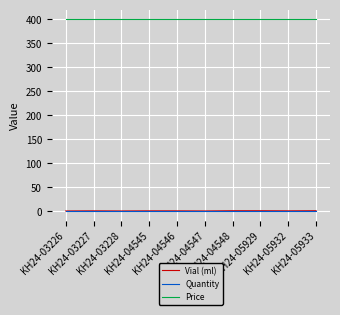

Which series has the largest total across all categories?

Price